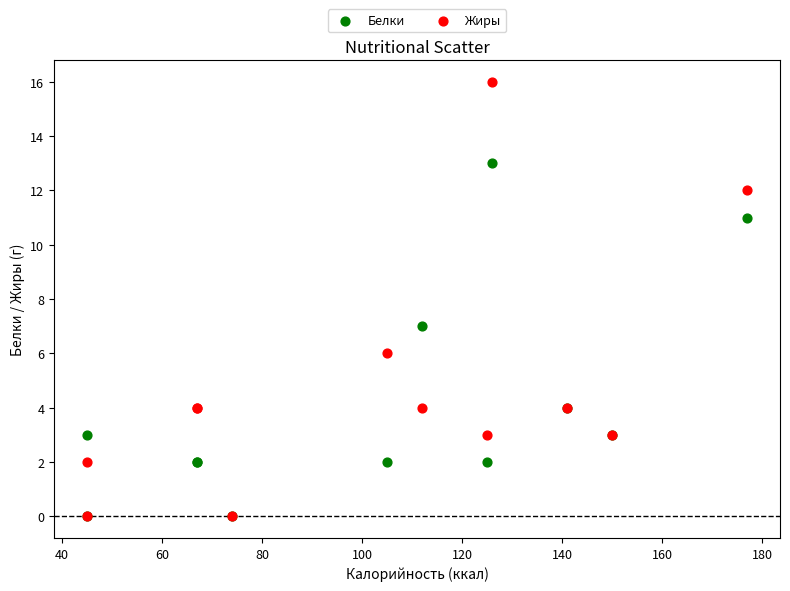

In the Жиры series, what Y value is closest to 8?

6